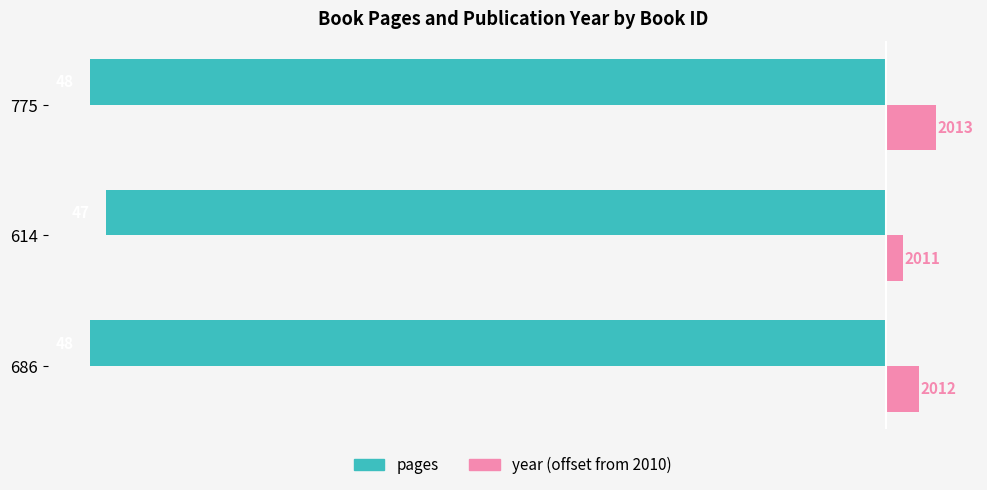

What are all the series names shown in the legend?

pages, year (offset from 2010)